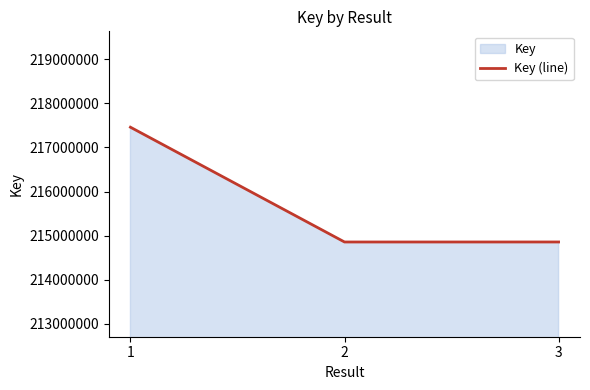

How many lines are shown in the chart?

1